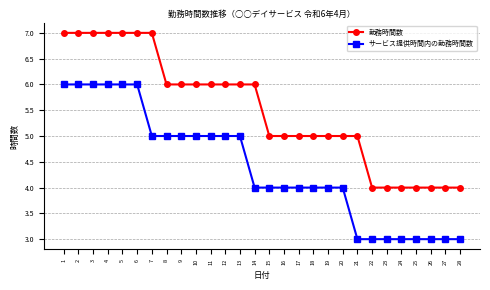

Read the サービス提供時間内の勤務時間数 value at 25.

3